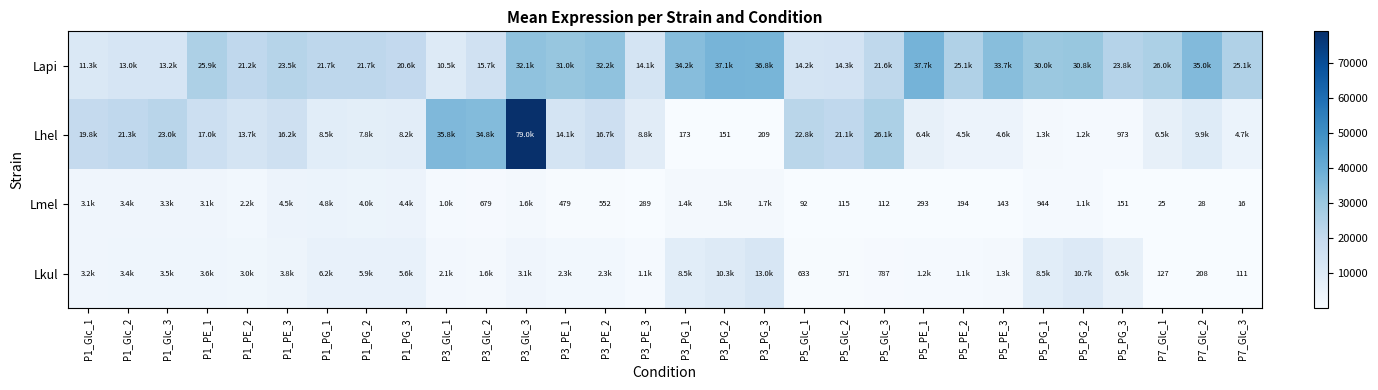

At which category does the chart reach its minimum across all series?

P7_Glc_3